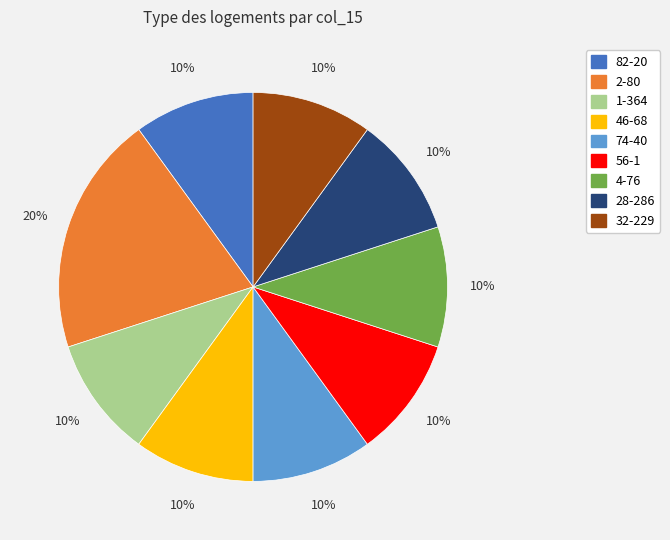

The 56-1 slice represents 3% of the pie. True or false?

False